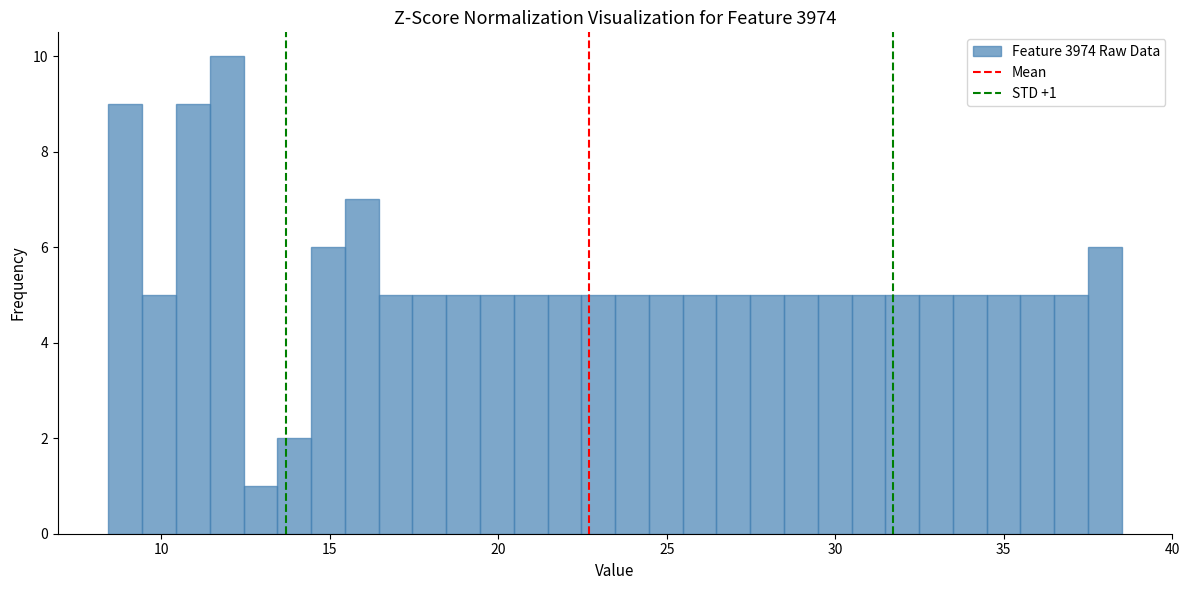

Read against the x-axis, roughly where is the centre of the tallest bar?

12.0